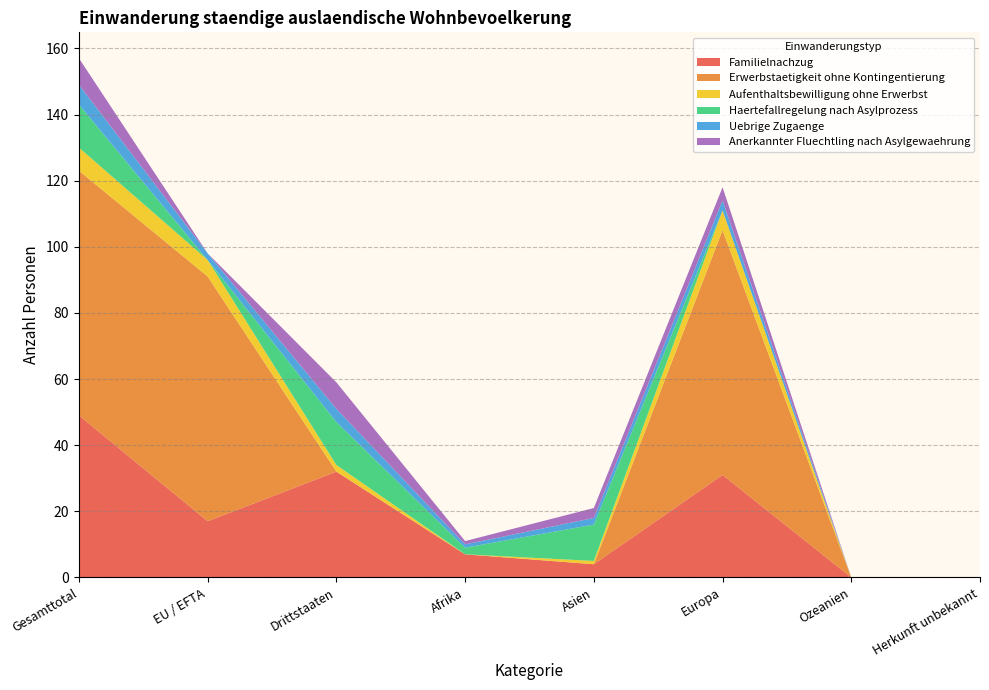

Reading left to right, transcribe all the data shown in this chart.

Familielnachzug: Gesamttotal=49	EU / EFTA=17	Drittstaaten=32	Afrika=7	Asien=4	Europa=31	Ozeanien=0	Herkunft unbekannt=0
Erwerbstaetigkeit ohne Kontingentierung: Gesamttotal=74	EU / EFTA=74	Drittstaaten=0	Afrika=0	Asien=0	Europa=74	Ozeanien=0	Herkunft unbekannt=0
Aufenthaltsbewilligung ohne Erwerbst: Gesamttotal=7	EU / EFTA=5	Drittstaaten=2	Afrika=0	Asien=1	Europa=6	Ozeanien=0	Herkunft unbekannt=0
Haertefallregelung nach Asylprozess: Gesamttotal=13	EU / EFTA=0	Drittstaaten=13	Afrika=2	Asien=11	Europa=0	Ozeanien=0	Herkunft unbekannt=0
Uebrige Zugaenge: Gesamttotal=6	EU / EFTA=2	Drittstaaten=4	Afrika=1	Asien=2	Europa=3	Ozeanien=0	Herkunft unbekannt=0
Anerkannter Fluechtling nach Asylgewaehrung: Gesamttotal=8	EU / EFTA=0	Drittstaaten=8	Afrika=1	Asien=3	Europa=4	Ozeanien=0	Herkunft unbekannt=0